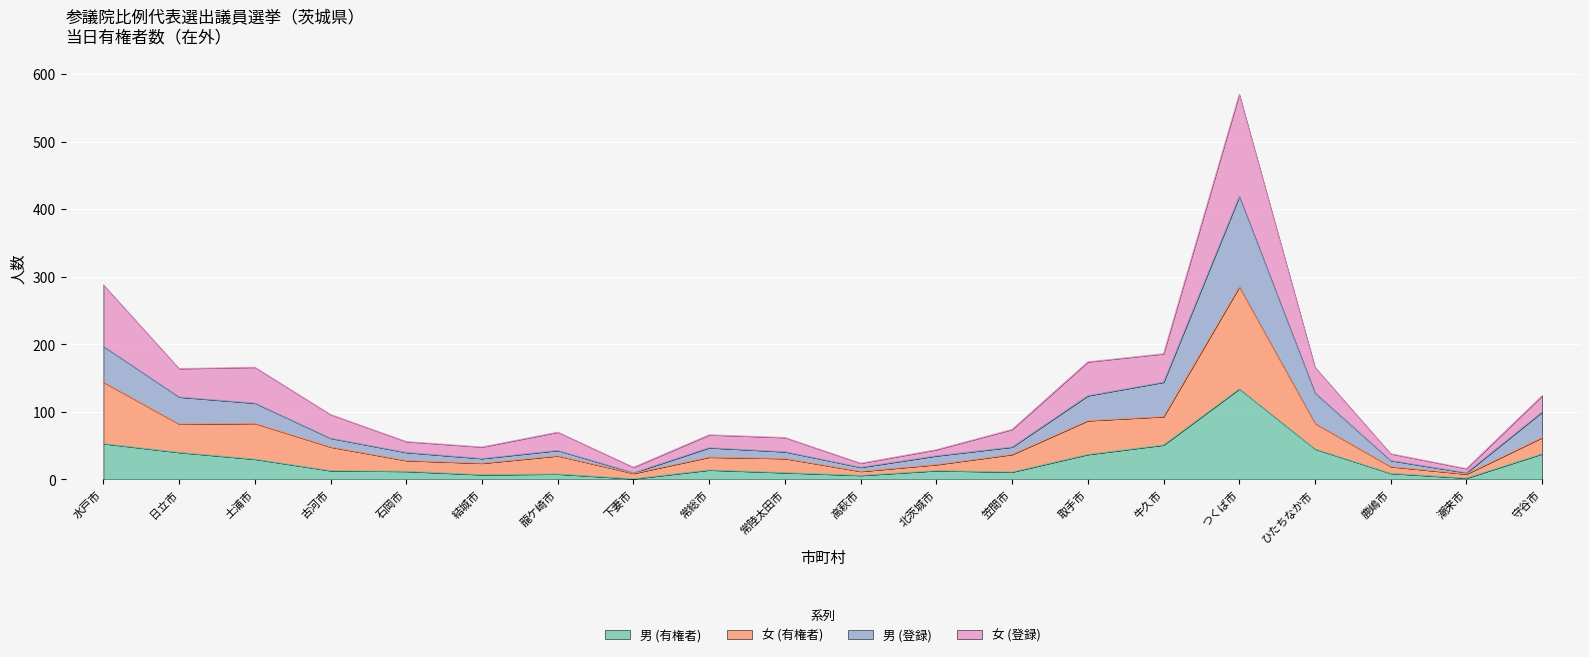

What value does the 男 (有権者) series have at 牛久市?

51